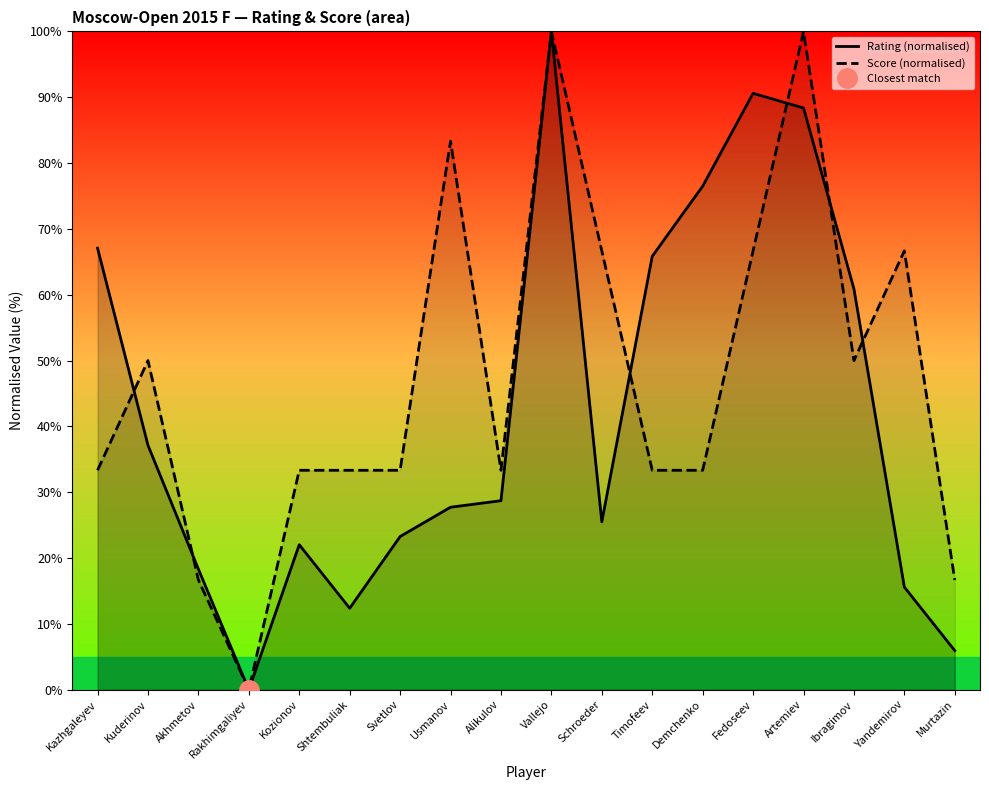

At which label does Rating (normalised) first exceed 28?

Kazhgaleyev